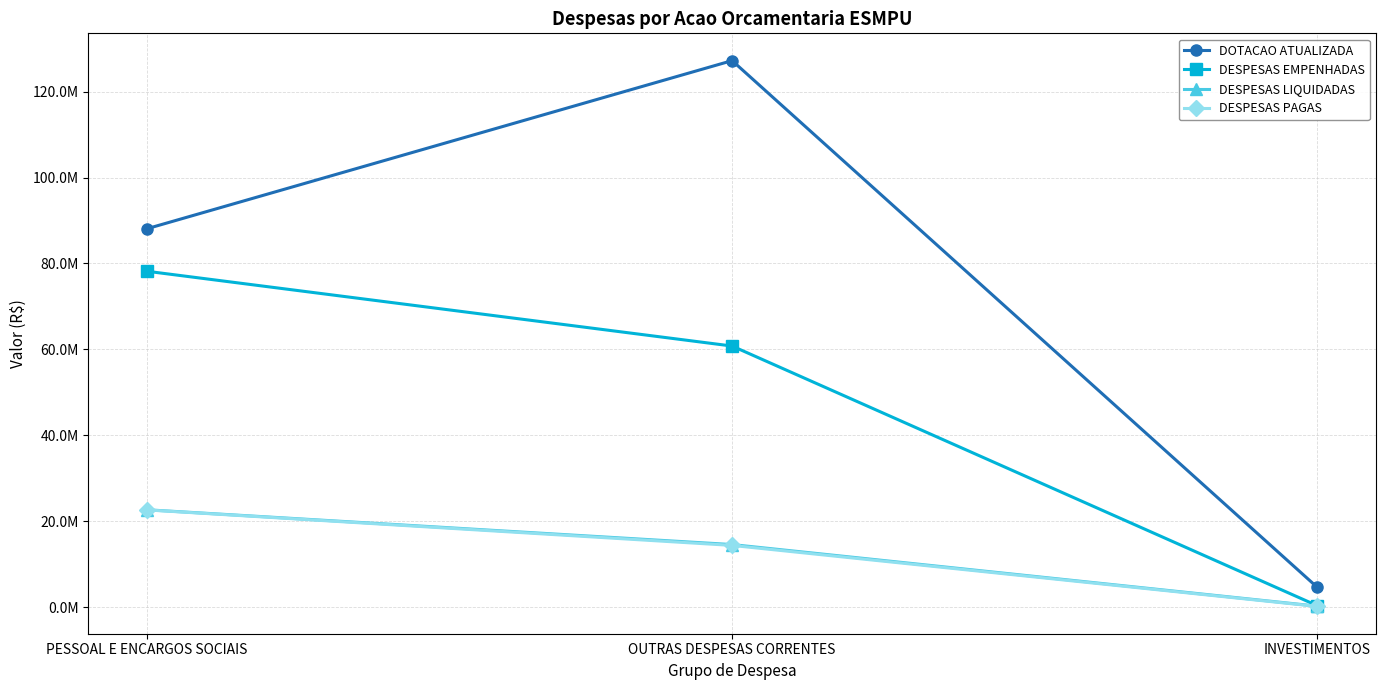

At which label does DESPESAS EMPENHADAS first exceed 60771446?

PESSOAL E ENCARGOS SOCIAIS